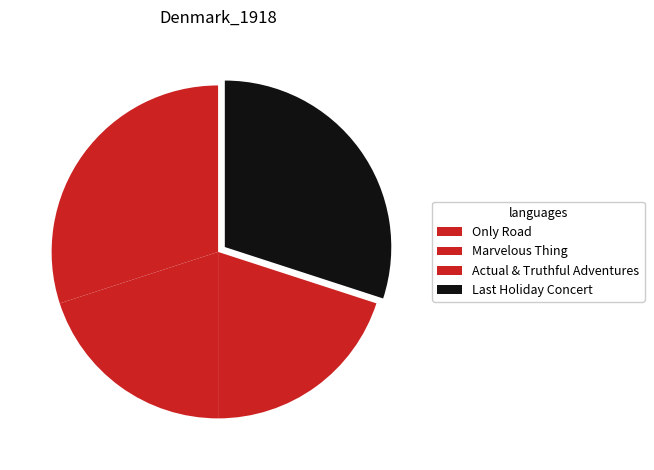

To the nearest percent, what is the average slice percentage?

25%